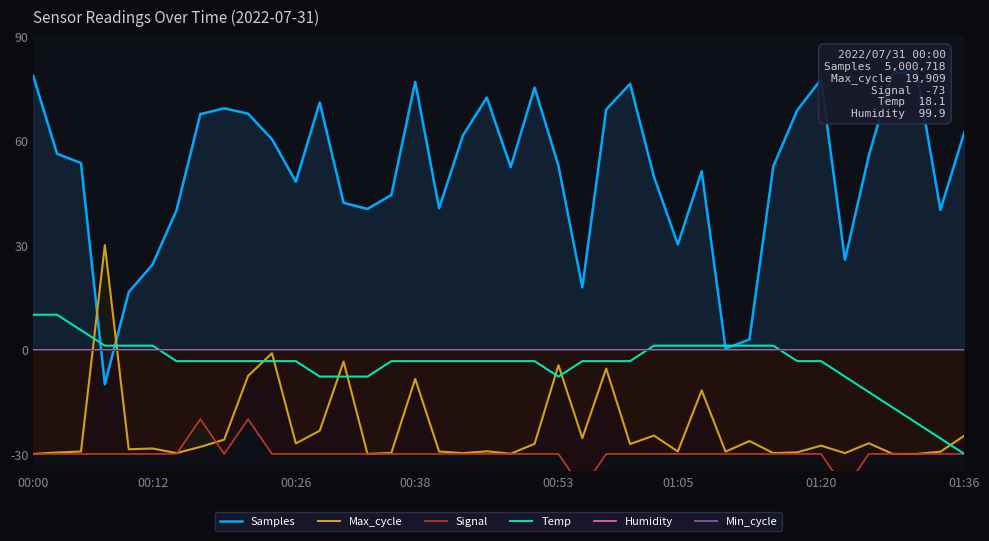

At which category does Samples reach its first local peak?

8